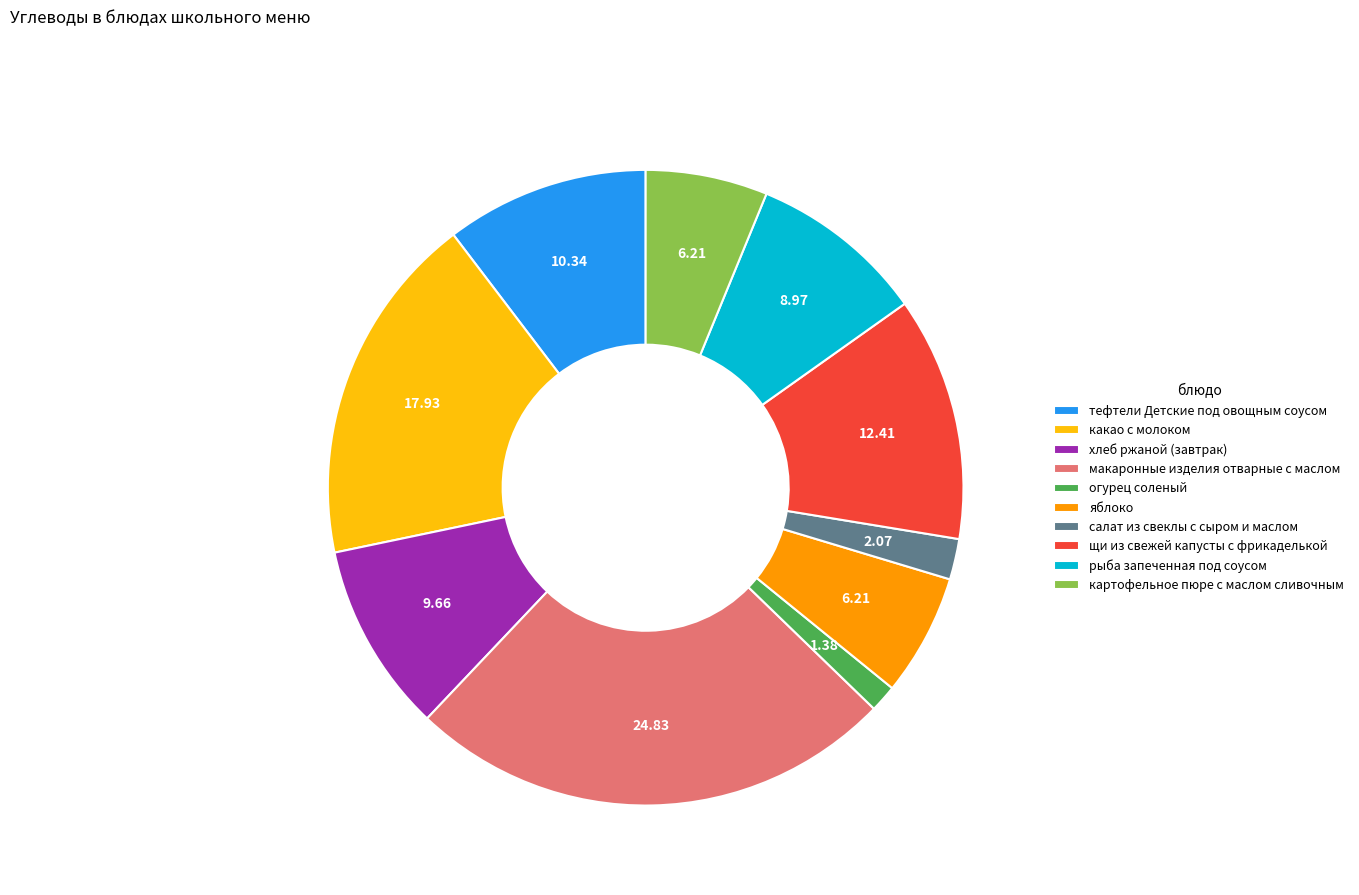

Which has a higher value, картофельное пюре с маслом сливочным or щи из свежей капусты с фрикаделькой?

щи из свежей капусты с фрикаделькой